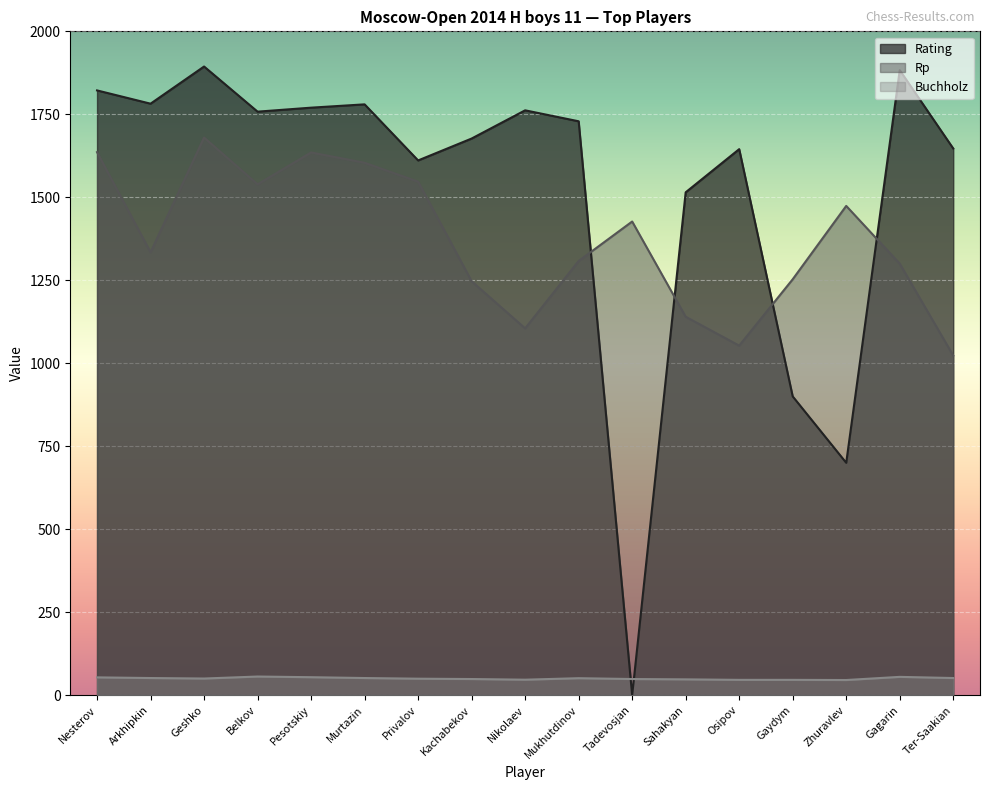

What is the value of the Rp point at the 1st from the left?

1636.0